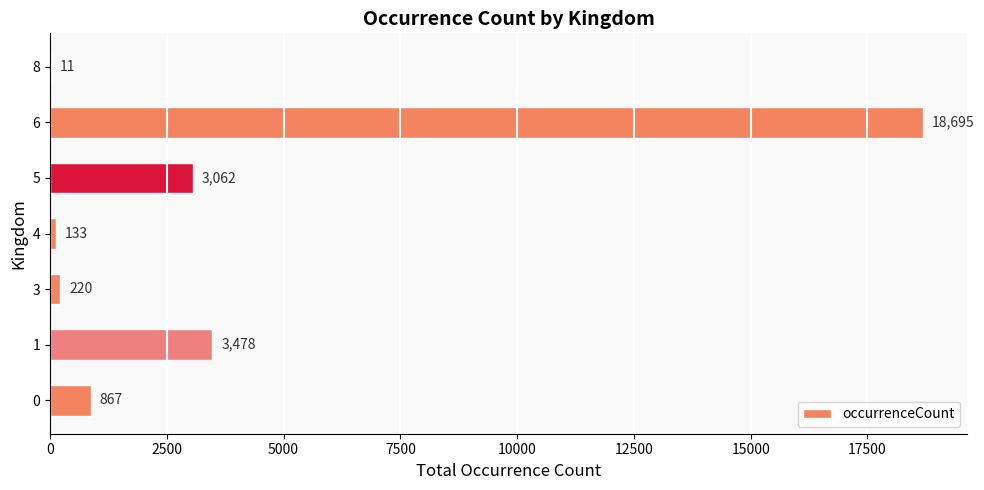

True or false: the data shows 5284 at 5.

False